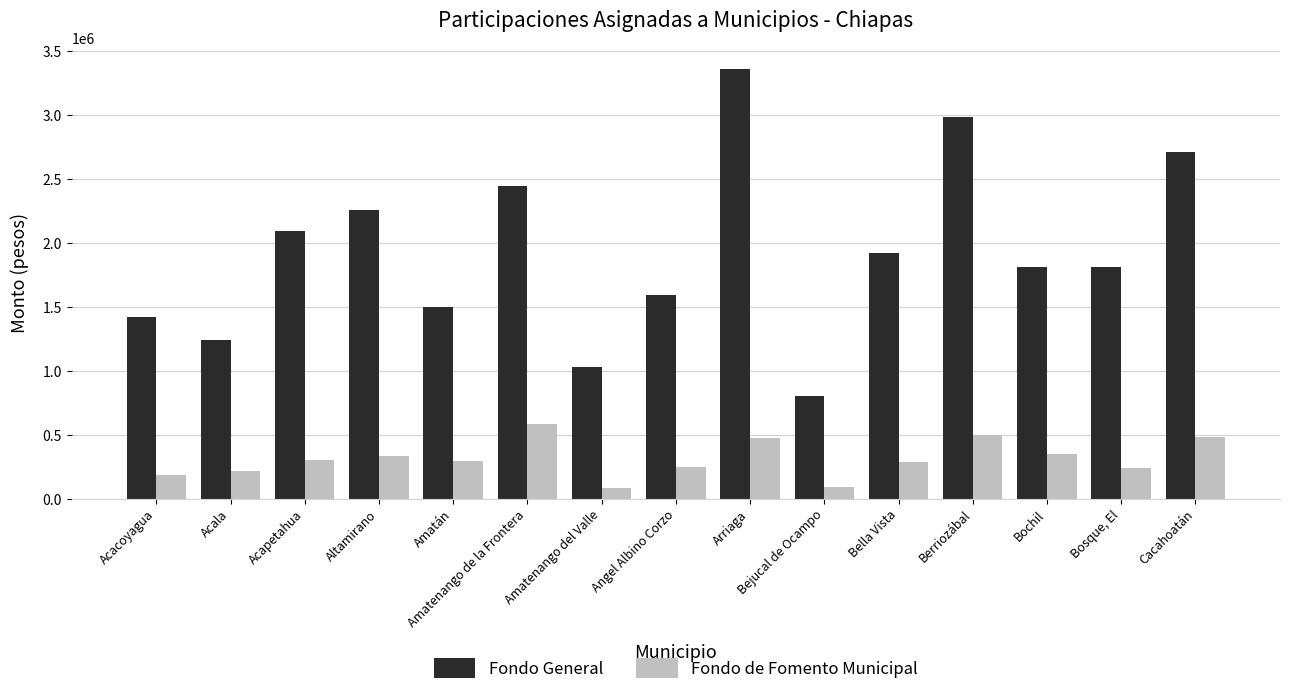

What is the spread (max minus min) of values at Angel Albino Corzo?

1346712